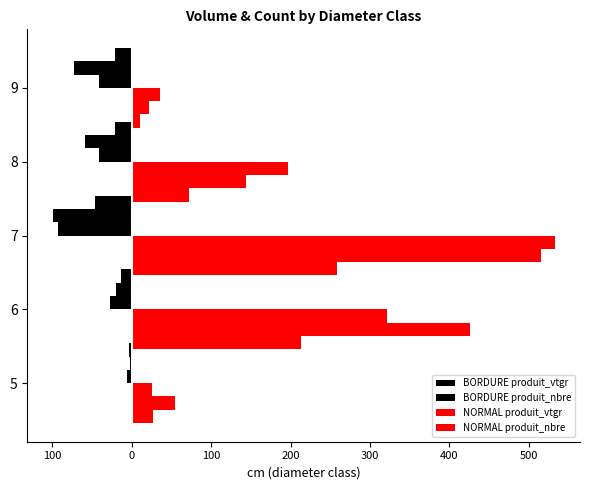

Reading right to left, extract all data points from this chart.

BORDURE produit_vtgr: -73.1	-59.1	-99.8	-20.0	-2.8
BORDURE produit_nbre: -42.0	-42.0	-93.0	-27.0	-6.0
NORMAL produit_vtgr: 35.1	197.1	533.0	321.6	25.7
NORMAL produit_nbre: 21.0	144.0	516.0	426.0	54.0